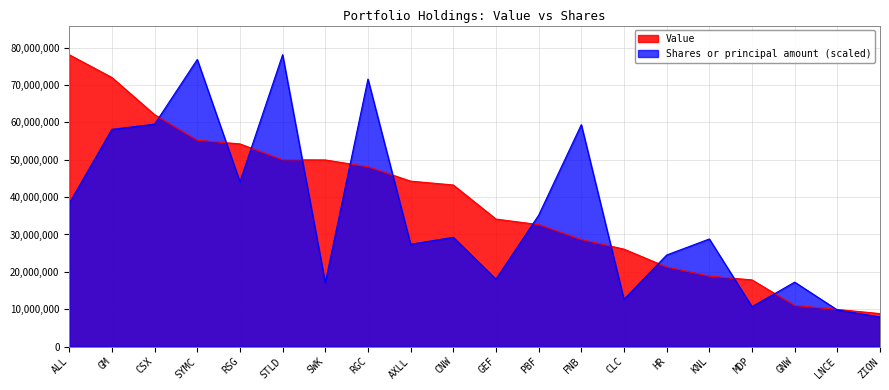

Is it true that Value equals 11009000.0 at GNW?

True